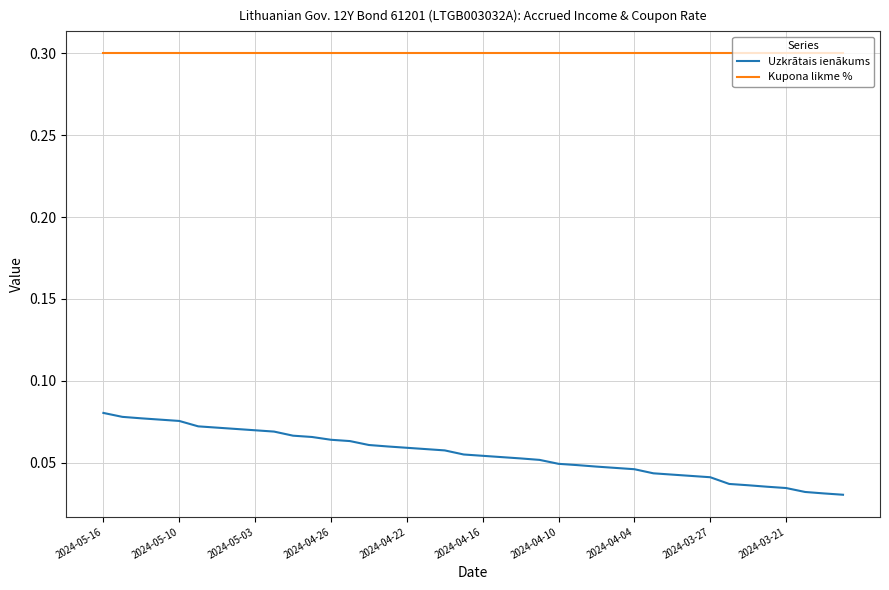

What is the greatest value displayed?

0.3